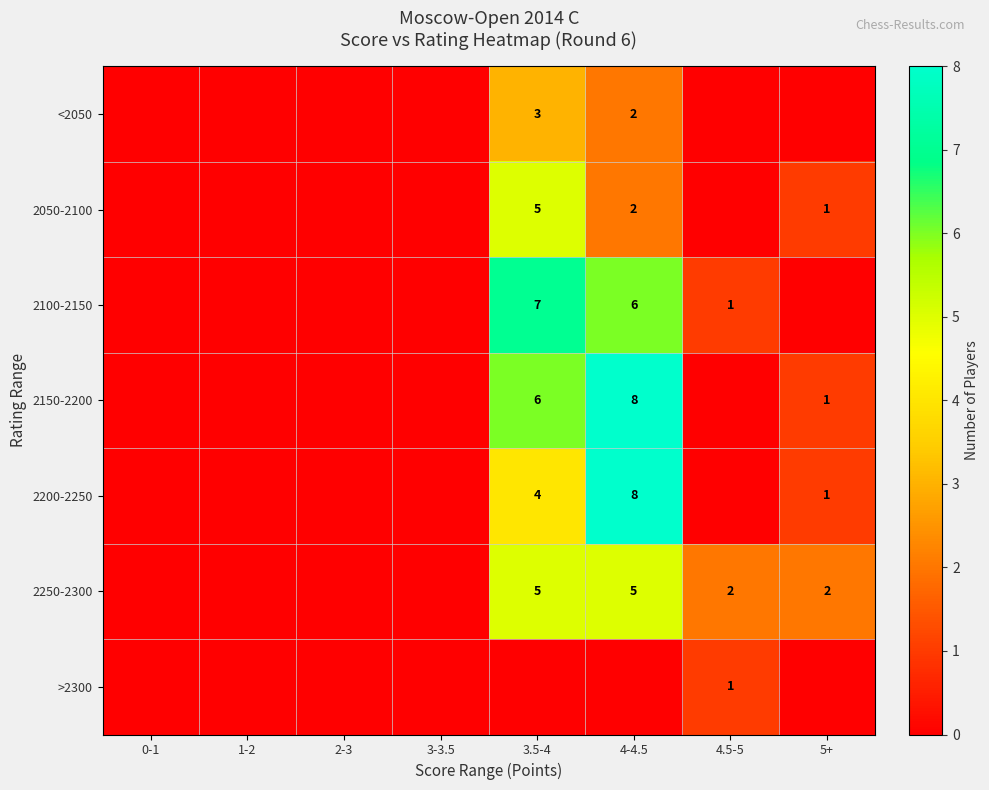

The <2050 series shows 1 at 3.5-4. True or false?

False